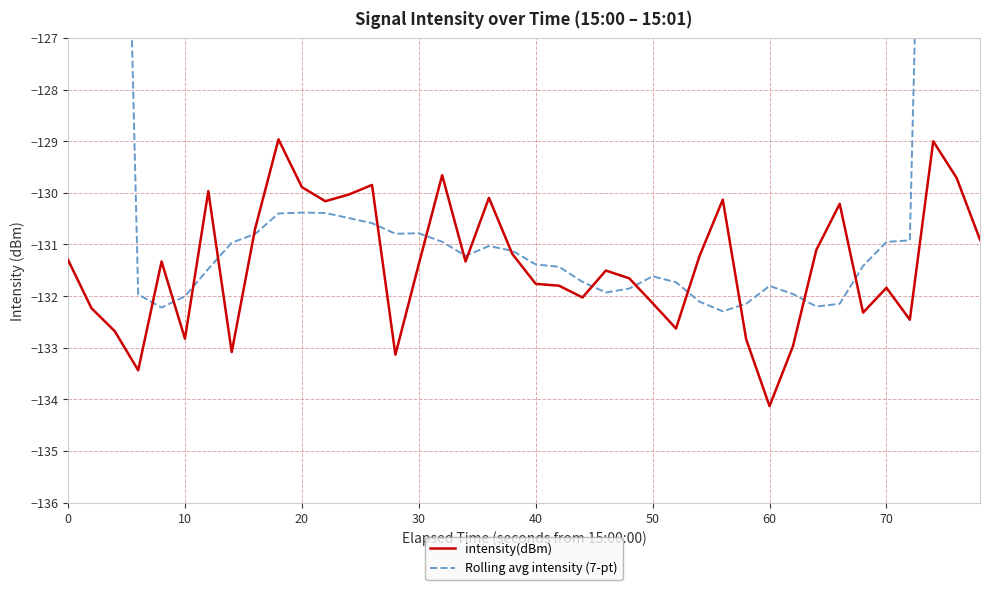

How many values in the intensity(dBm) series are below -131?

26